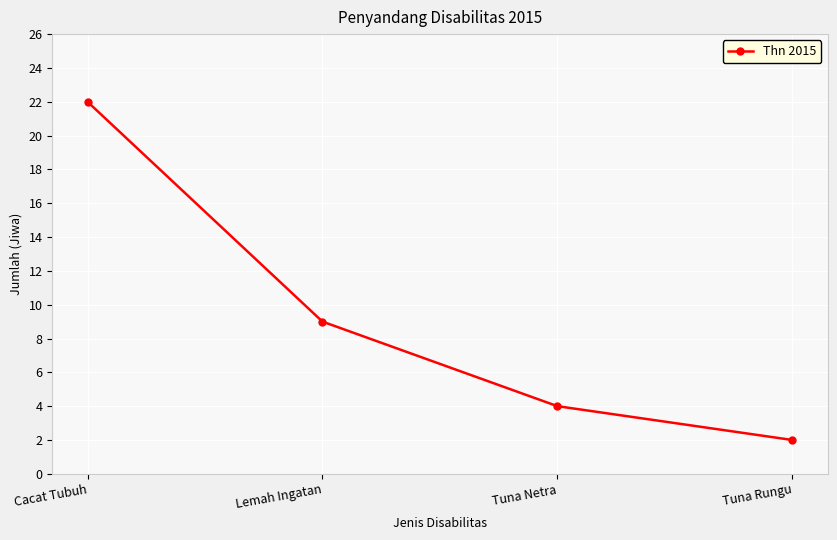

What is the difference between the second highest and second lowest values?

5